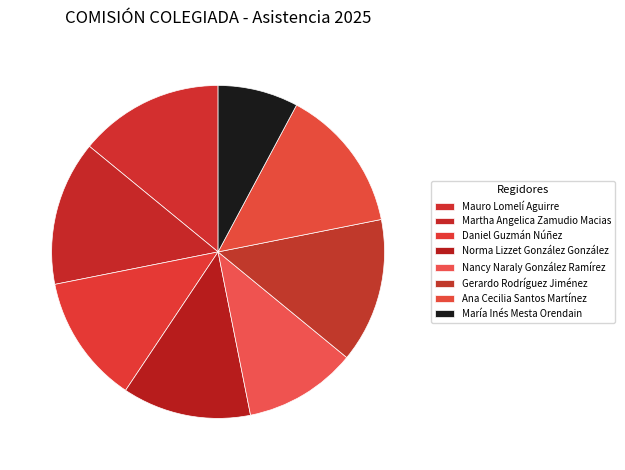

Which category has the biggest portion of the pie?

Mauro Lomelí Aguirre